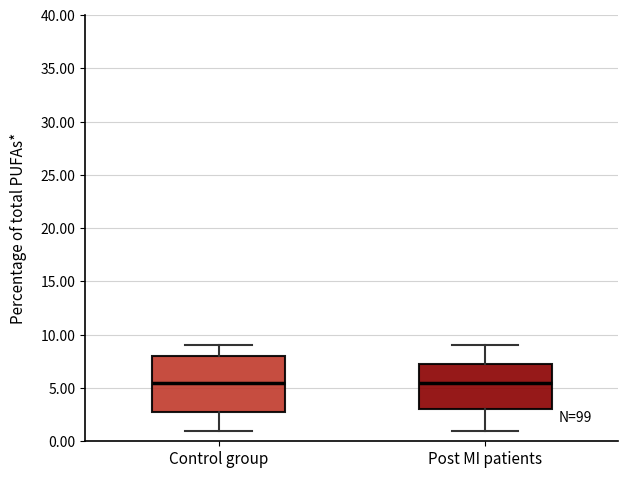

Comparing the boxes themselves (not the whiskers), which one is the tallest?

Control group